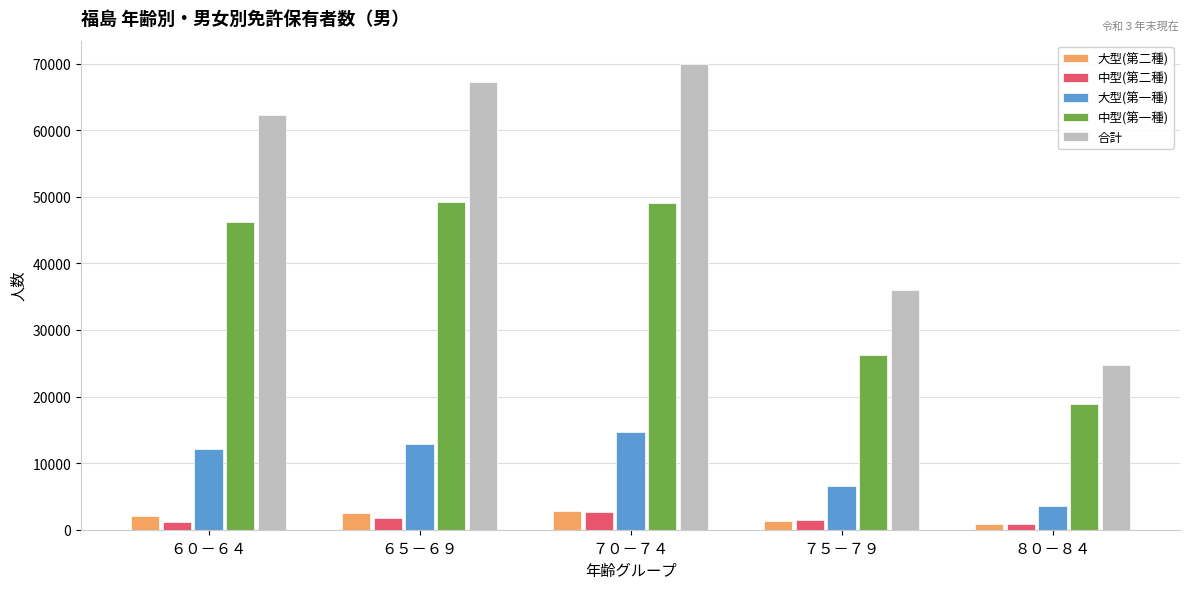

Which series has the largest range (max minus min)?

合計